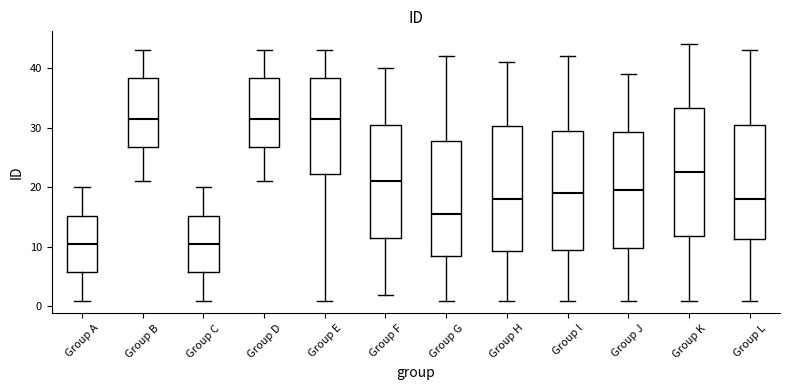

Reading left to right, transcribe this box plot: for each box, give where its median line is, the range the box spans, and where its two whiskers end, as read against the y-axis. The values are not printed on the chart, so give them approximately, as read against the axis.

Group A: median 11, box 6 to 15, whiskers 1 to 20
Group B: median 32, box 27 to 38, whiskers 21 to 43
Group C: median 11, box 6 to 15, whiskers 1 to 20
Group D: median 32, box 27 to 38, whiskers 21 to 43
Group E: median 32, box 22 to 38, whiskers 1 to 43
Group F: median 21, box 12 to 31, whiskers 2 to 40
Group G: median 16, box 9 to 28, whiskers 1 to 42
Group H: median 18, box 9 to 30, whiskers 1 to 41
Group I: median 19, box 10 to 30, whiskers 1 to 42
Group J: median 20, box 10 to 29, whiskers 1 to 39
Group K: median 23, box 12 to 33, whiskers 1 to 44
Group L: median 18, box 11 to 31, whiskers 1 to 43